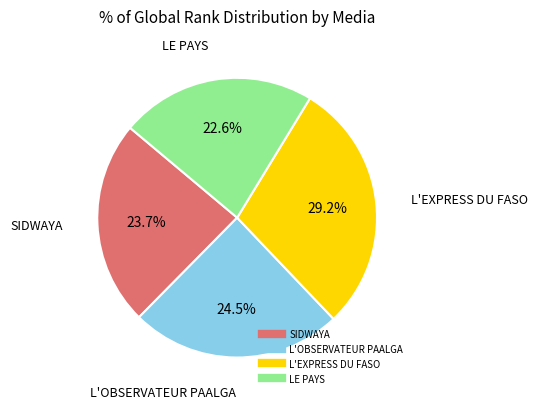

Rank the categories by value from lowest to highest.

LE PAYS, SIDWAYA, L'OBSERVATEUR PAALGA, L'EXPRESS DU FASO